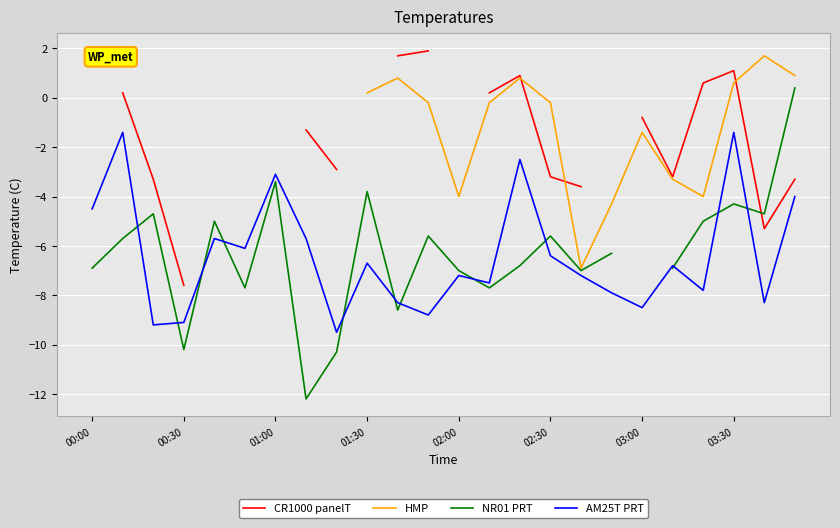

The AM25T PRT series shows -0.3 at 03:30. True or false?

False